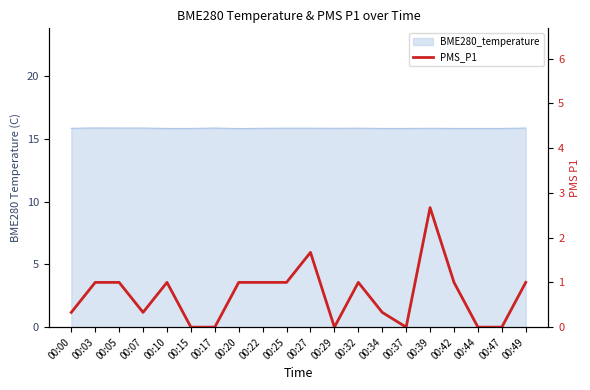

At which category does the chart reach its minimum across all series?

00:15